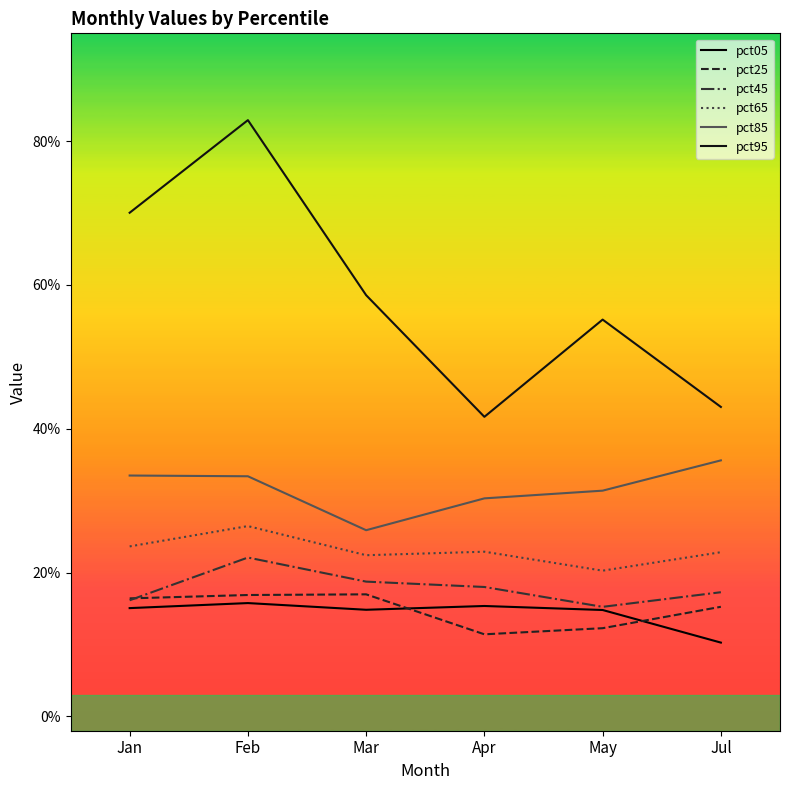

True or false: pct95 and pct85 cross at least once.

False